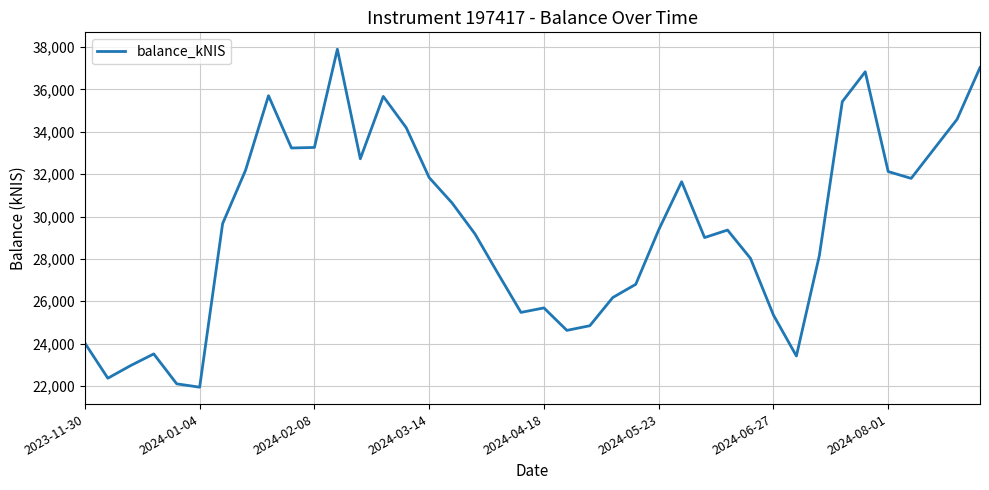

What is the maximum value shown in the chart?

37898.3